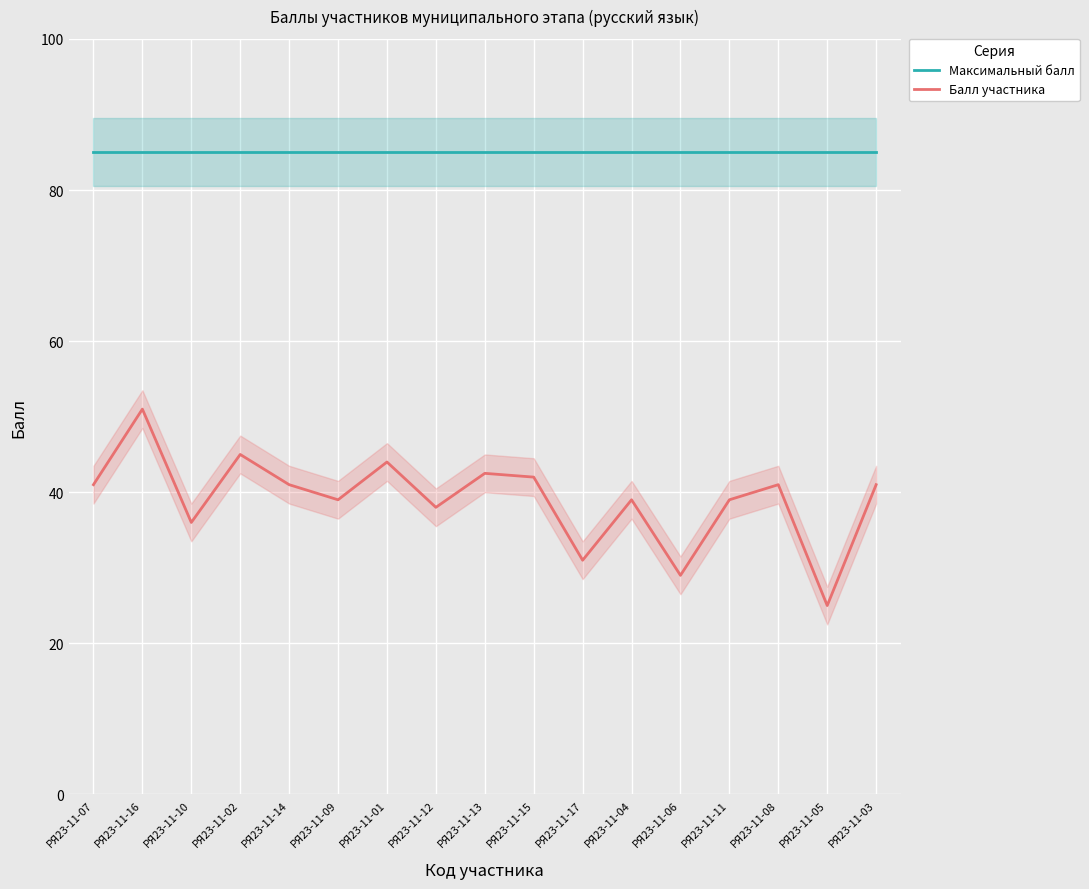

Is it true that Балл участника equals 41.0 at РЯ23-11-08?

True